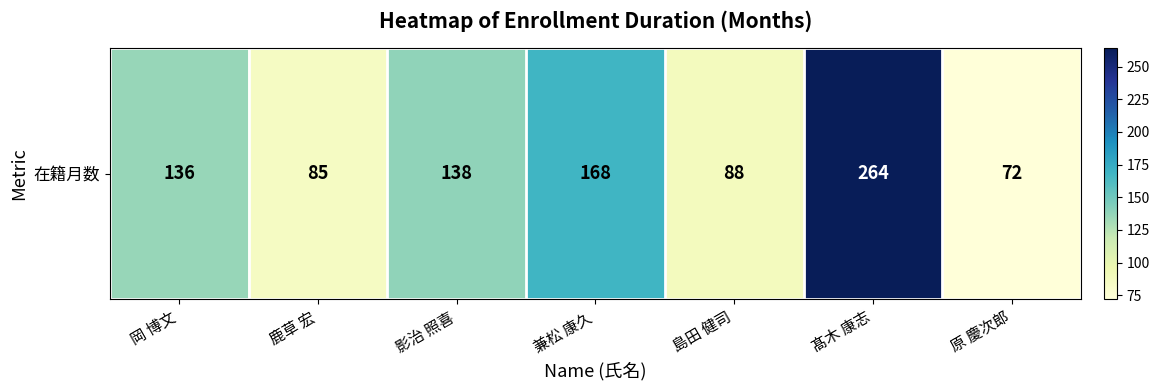

List the labels in order of value, largest first.

髙木 康志, 兼松 康久, 影治 照喜, 岡 博文, 島田 健司, 鹿草 宏, 原 慶次郎